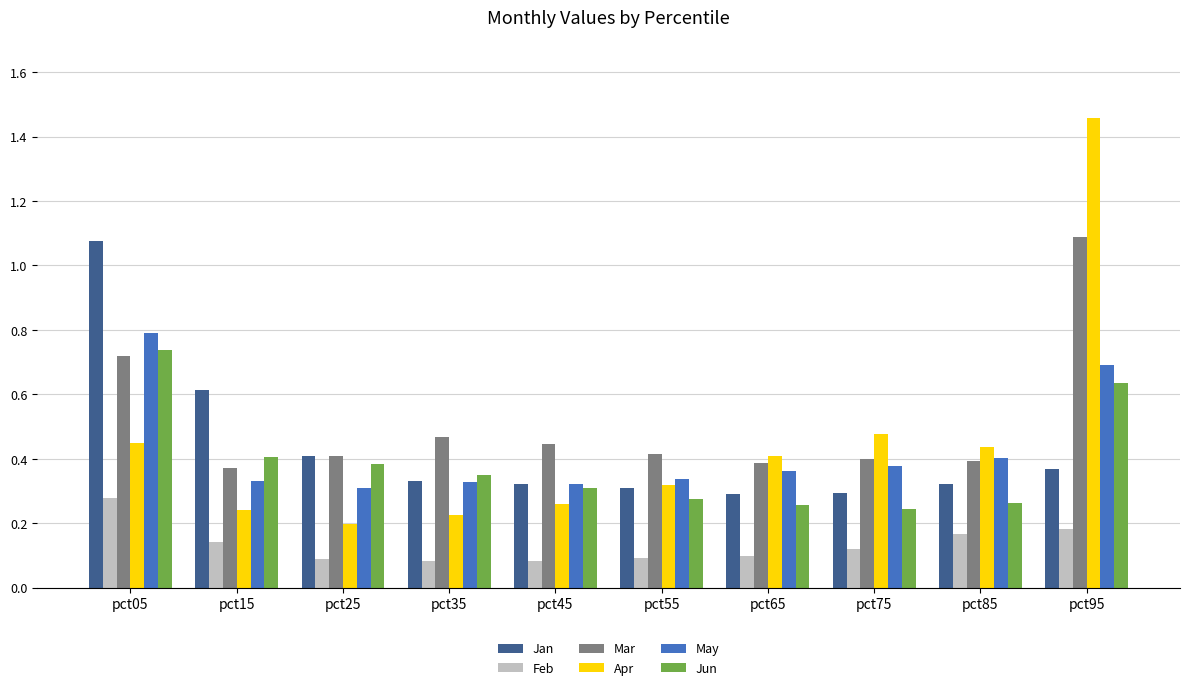

Are the bars horizontal?

No